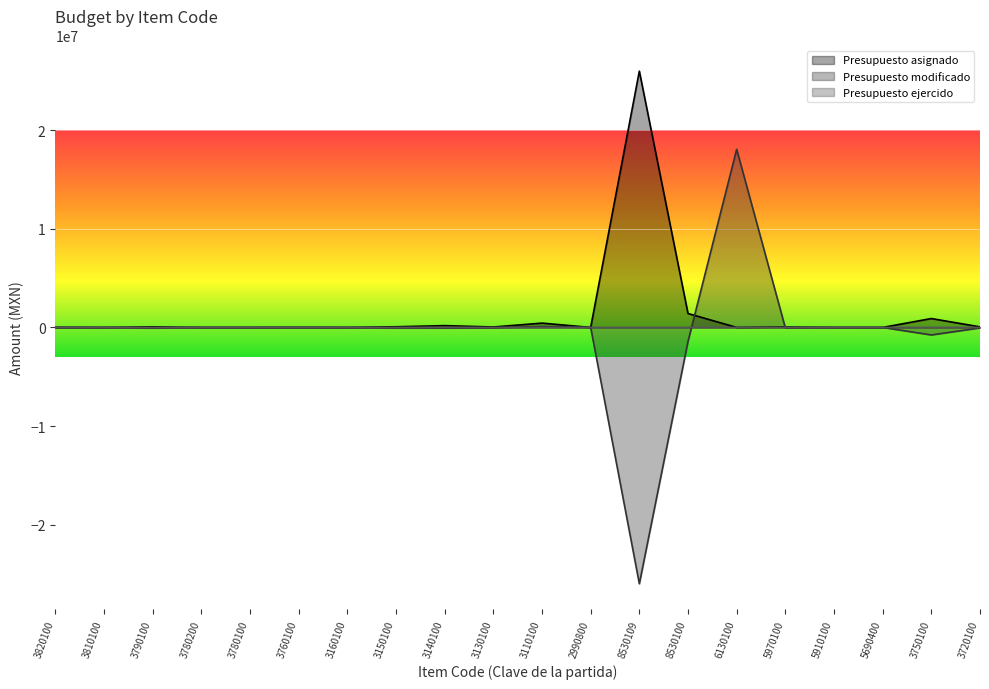

What position from the right is 3810100?

19